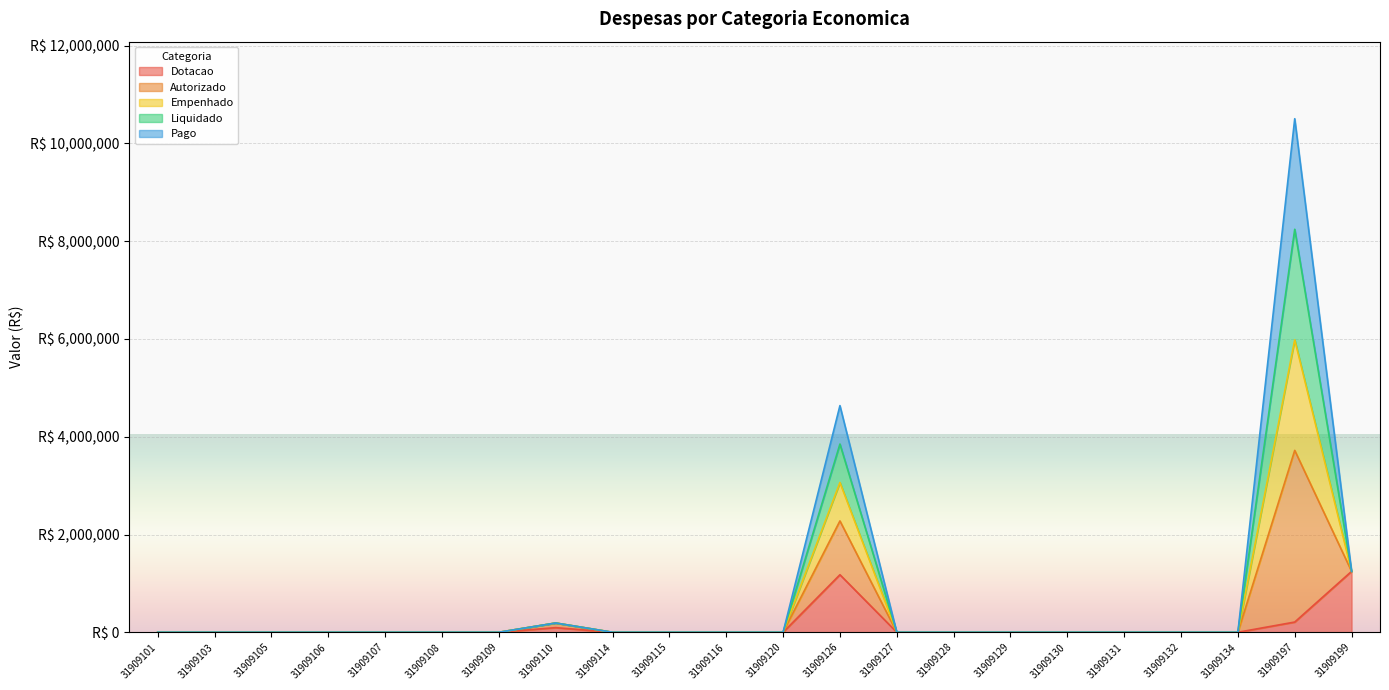

Which category has the lowest value across all series?

31909101